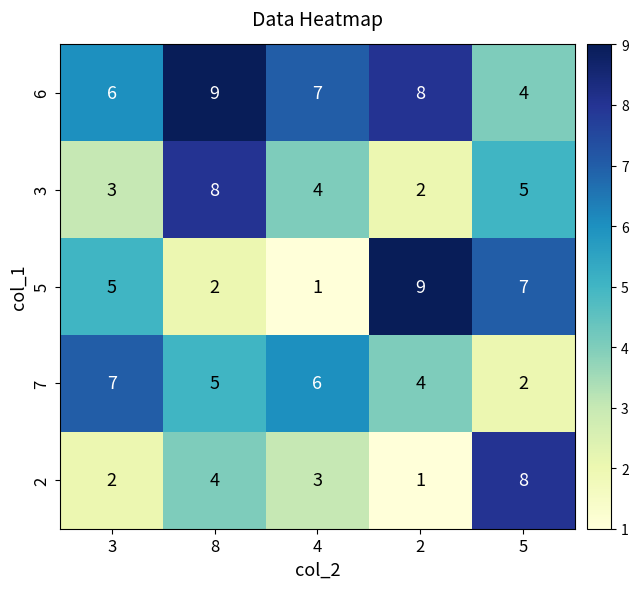

What is the maximum value for 5?

9